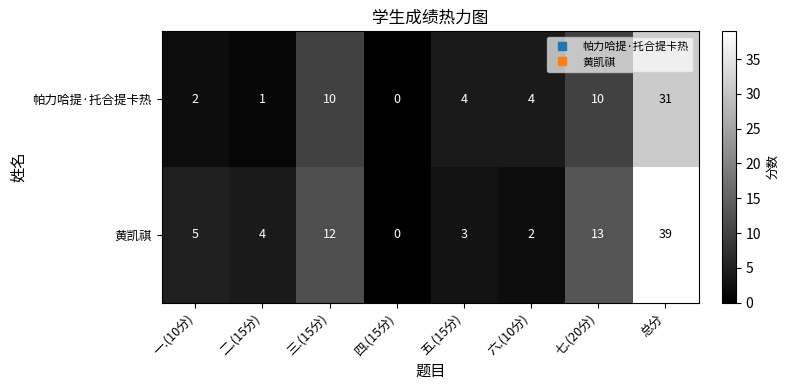

Reading left to right, extract all data points from this chart.

帕力哈提·托合提卡热: 2	1	10	0	4	4	10	31
黄凯祺: 5	4	12	0	3	2	13	39